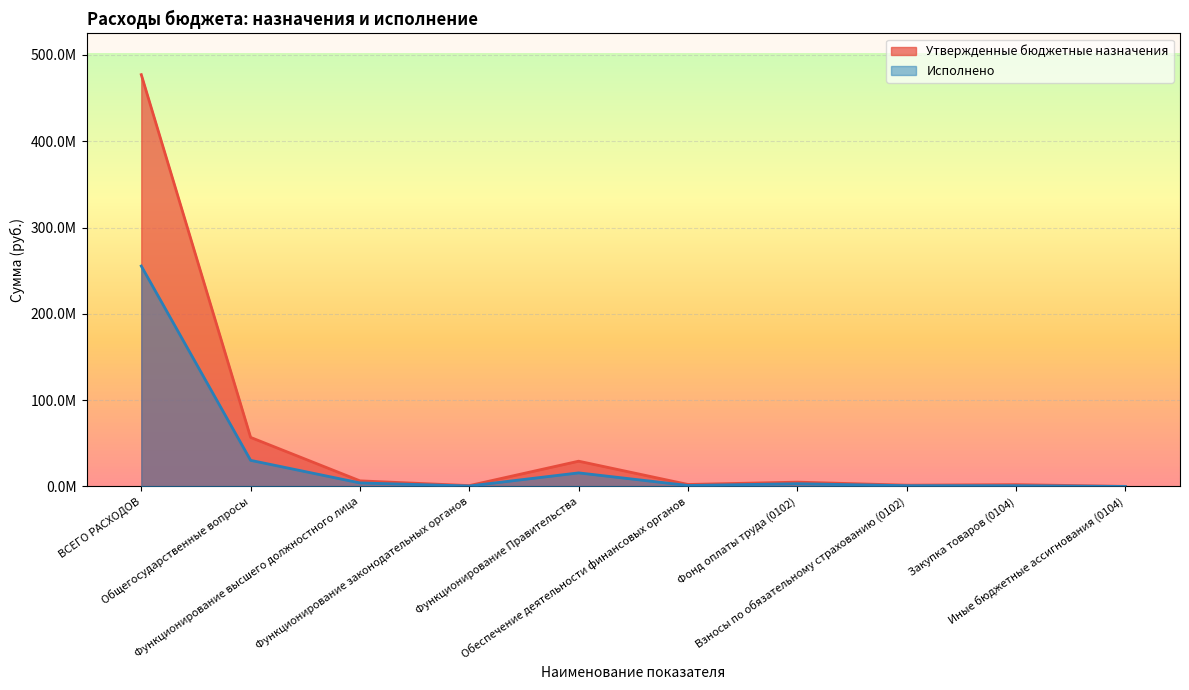

Reading left to right, transcribe all the data shown in this chart.

Утвержденные бюджетные назначения: 477164529.2	56849255.7	6504295.5	1001000.0	29290102.3	2313000.0	5010106.5	1494189.0	2116754.2	114000.0
Исполнено: 255427686.7	30266154.2	4100936.8	550423.1	15744805.7	1143911.8	3196608.6	904328.2	890210.9	18834.0